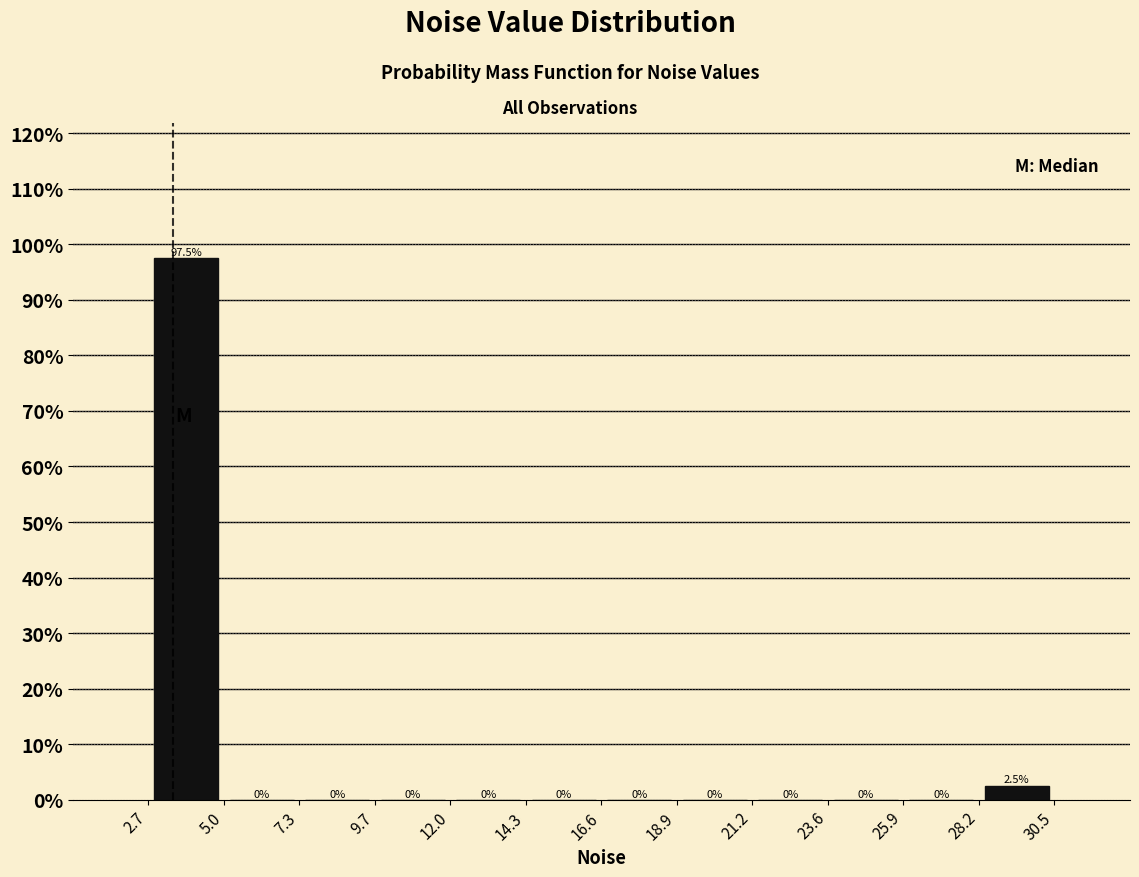

What is the height of the bar covering 28.2 to 30.5 on the x-axis?

2.5